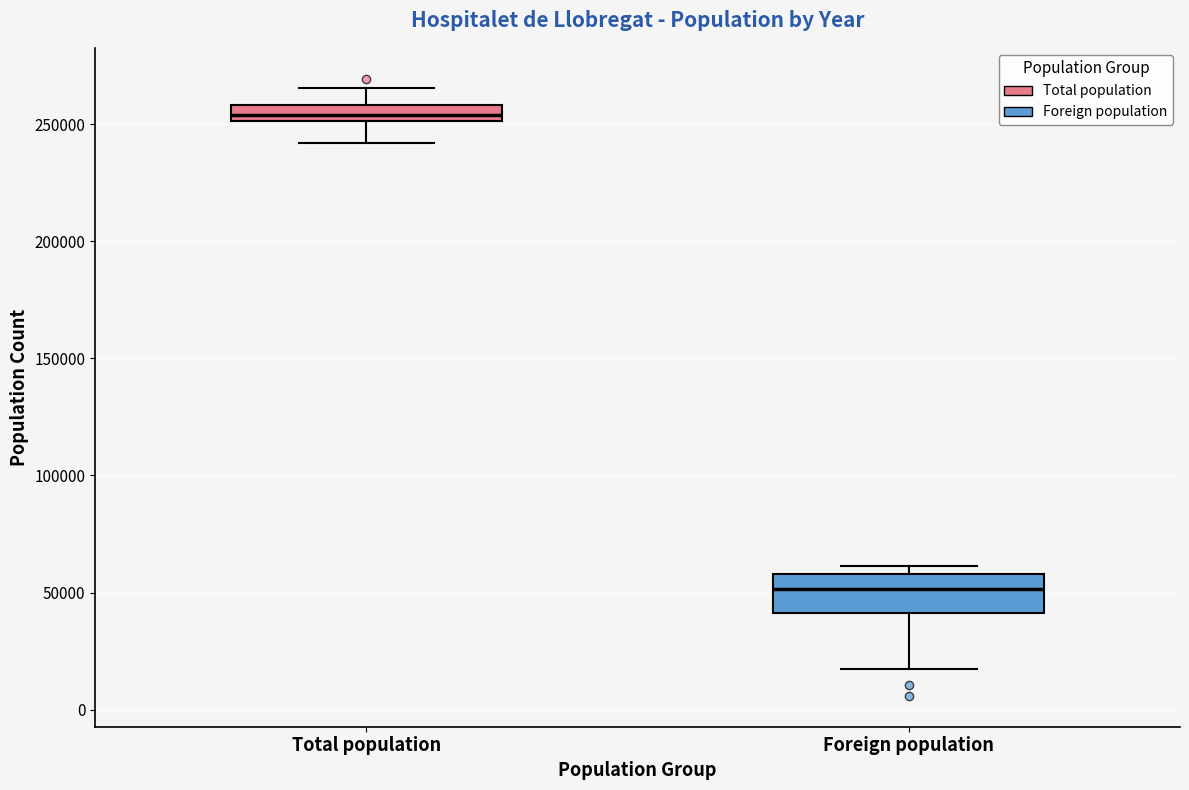

Which box has the lowest median line?

Foreign population